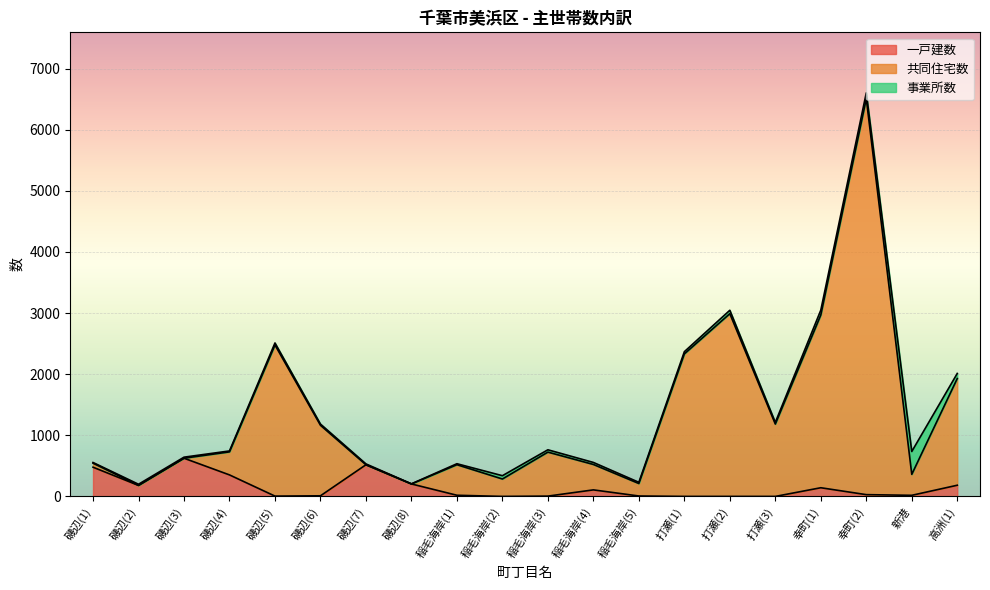

What is the maximum value for 一戸建数?

625